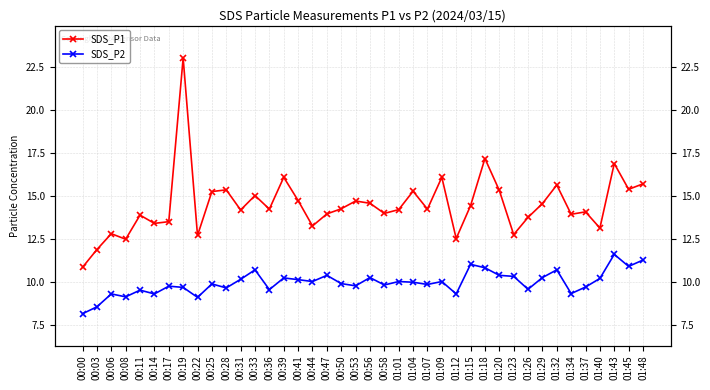

What is the maximum value shown in the chart?

23.0